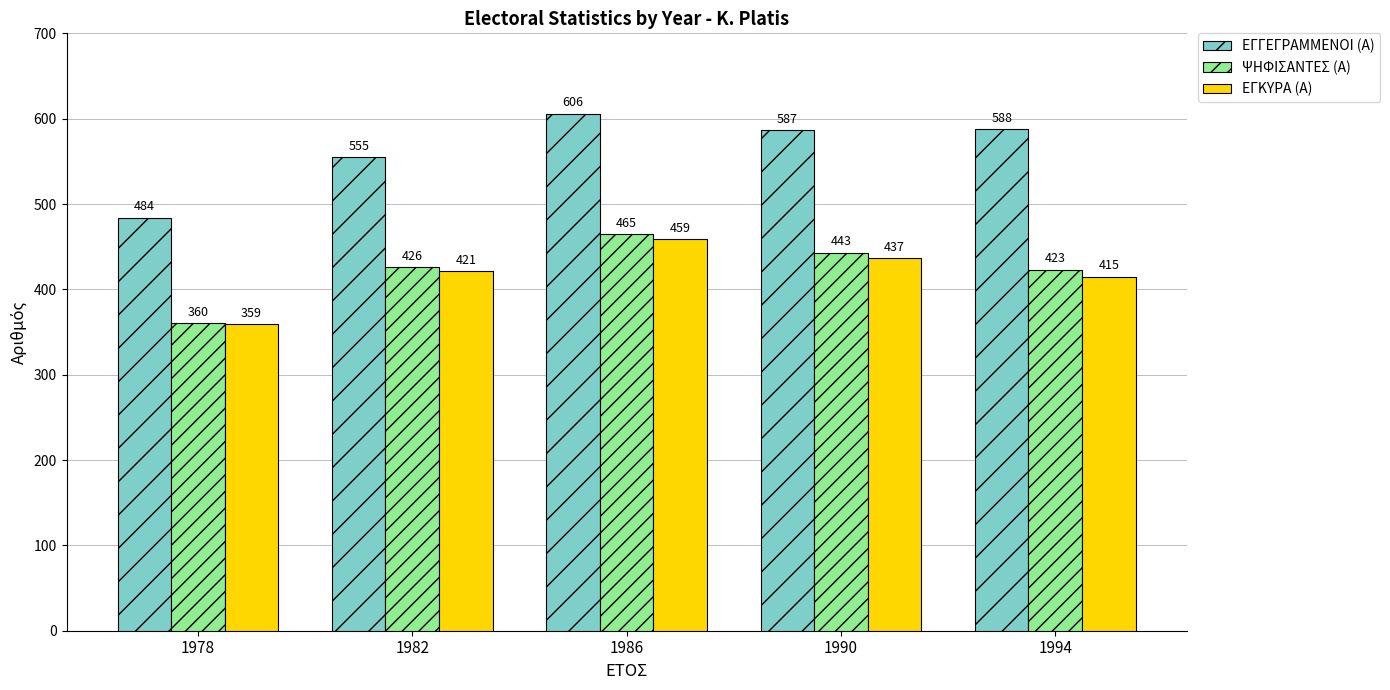

What is the approximate value of ΨΗΦΙΣΑΝΤΕΣ (Α) at 1982?

426